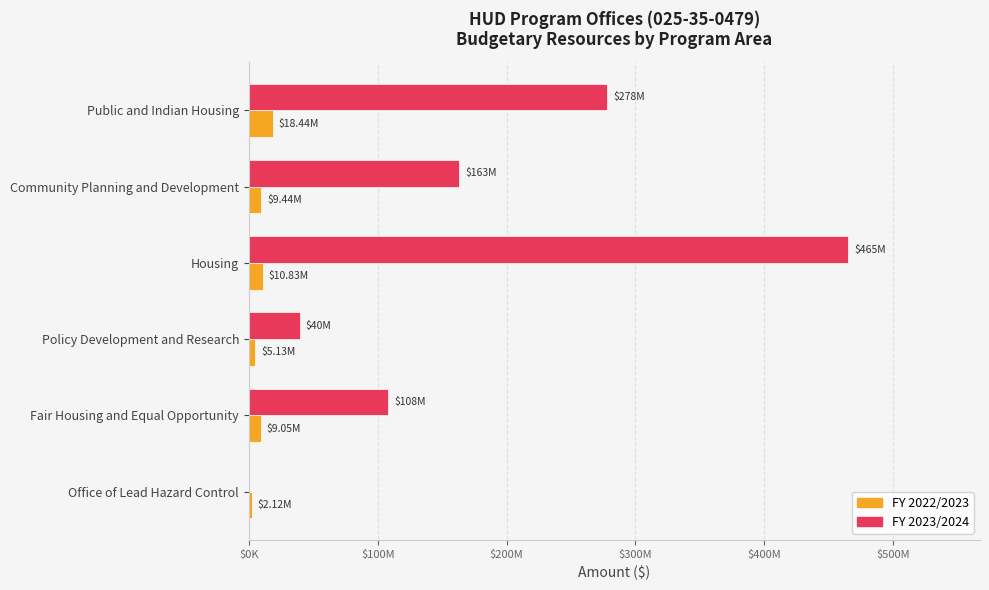

What are all the series names shown in the legend?

FY 2022/2023, FY 2023/2024